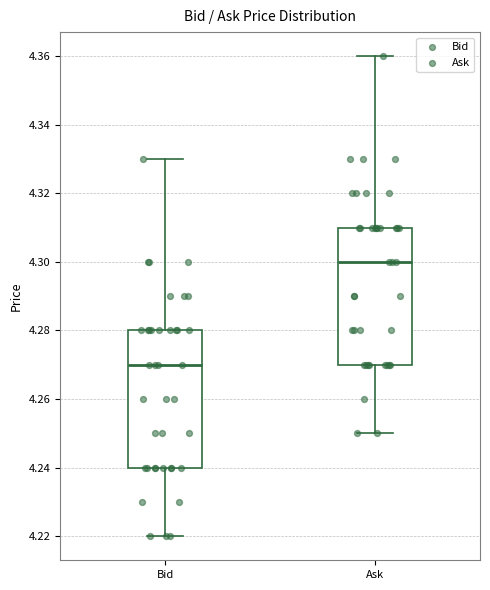

Where does the median line of the box for Bid sit on the y-axis? The values are not printed on the chart, so give them approximately, as read against the axis.

4.27